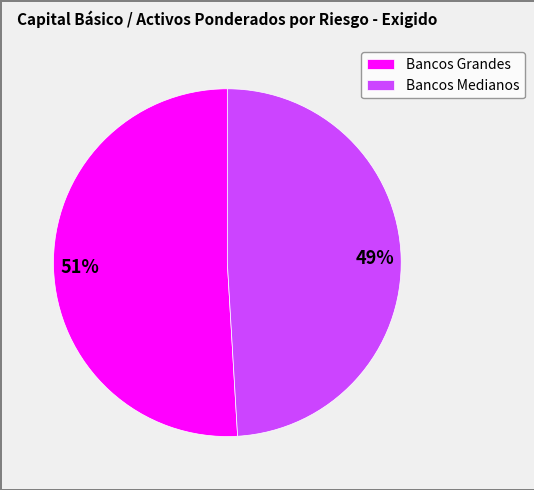

Does Bancos Medianos represent more than half of the total?

No